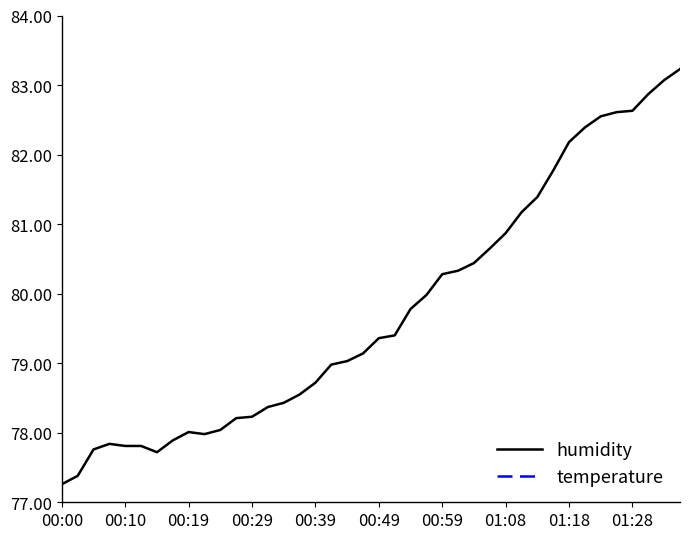

Which series has the largest total across all categories?

humidity